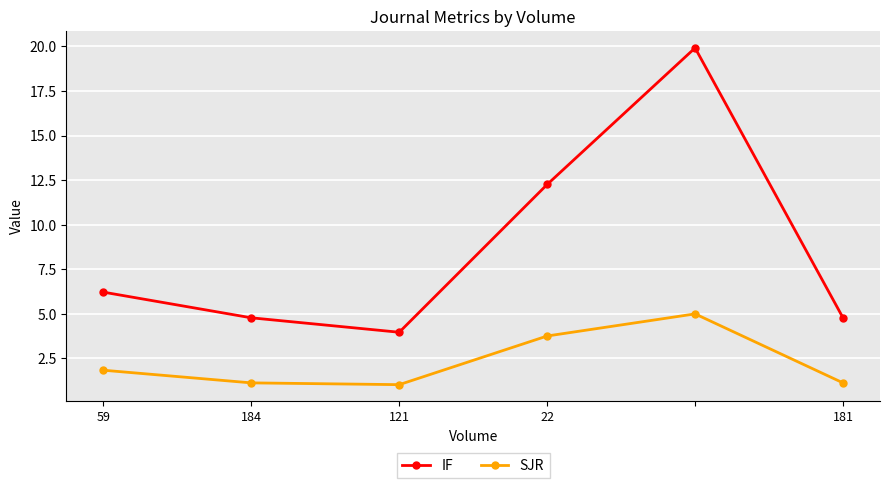

True or false: IF and SJR cross at least once.

False